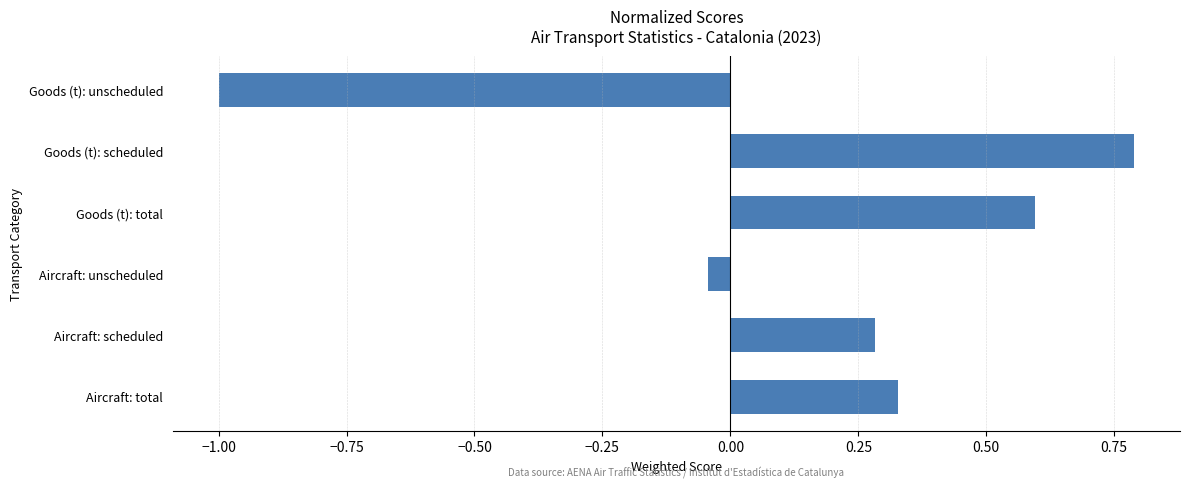

How many data points does each series have?

6